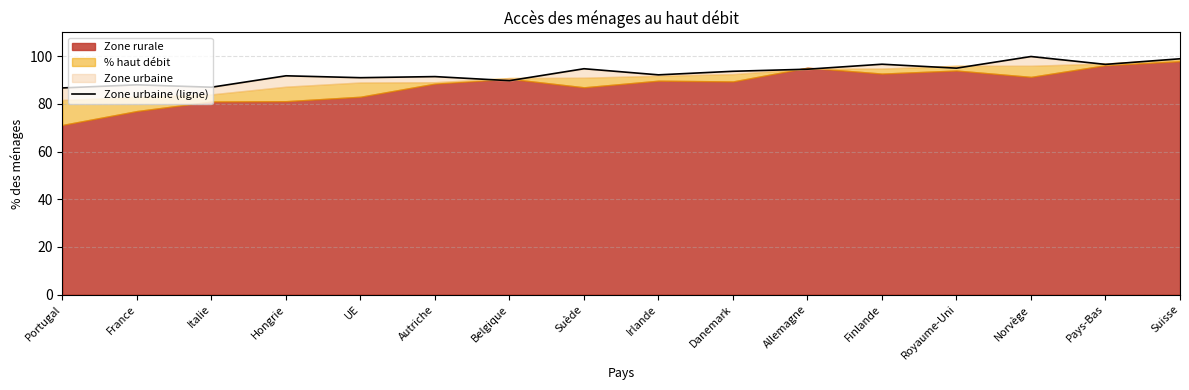

Which label corresponds to the smallest value in the chart?

Portugal